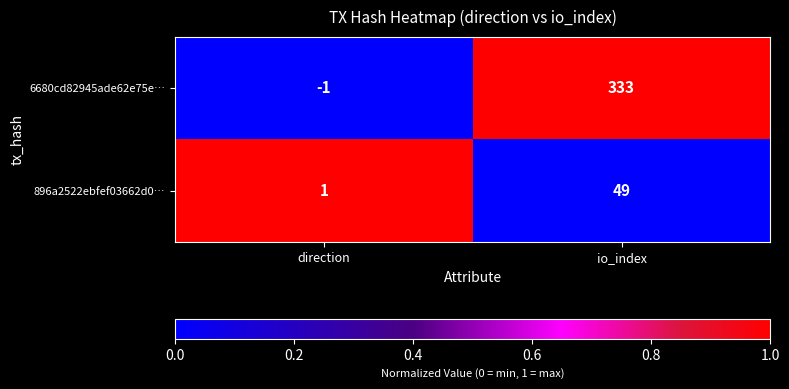

Reading left to right, what are all the values shown in this chart?

6680cd82945ade62e75e…: -1	333
896a2522ebfef03662d0…: 1	49